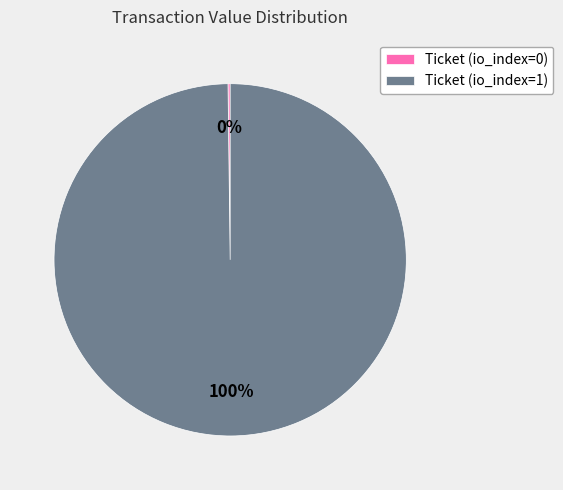

True or false: Ticket (io_index=1) accounts for 100% of the total.

True